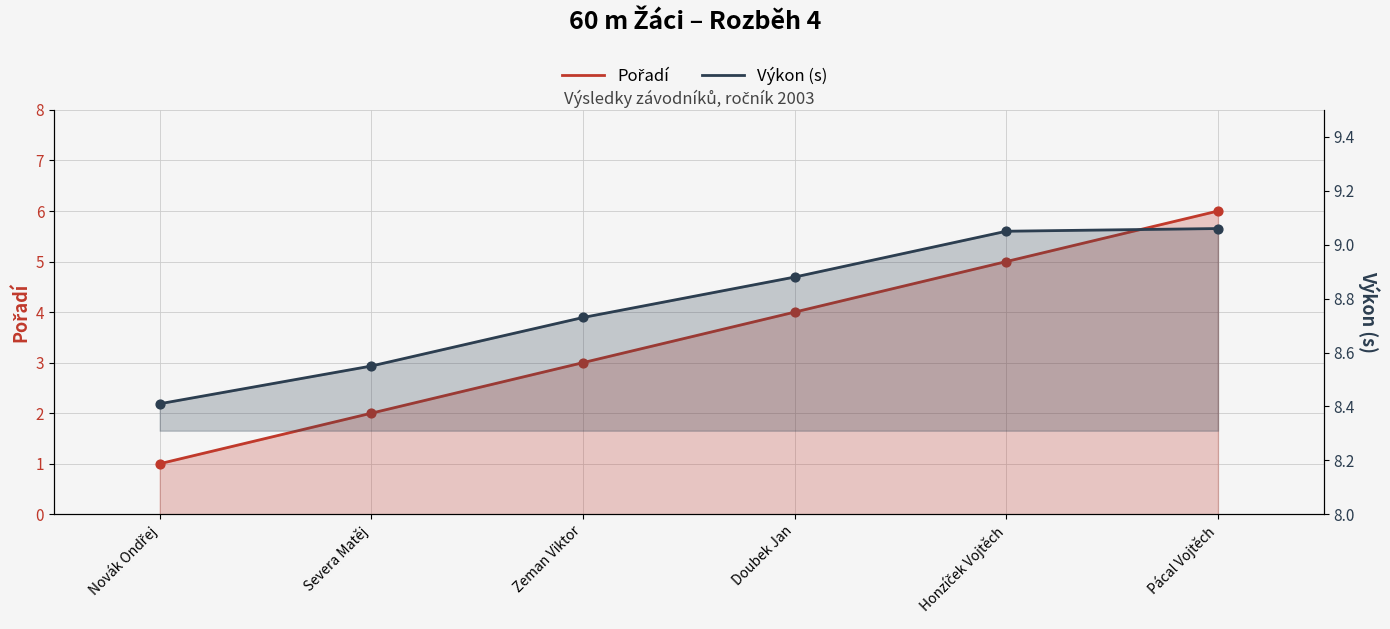

What are all the series names shown in the legend?

Pořadí, Výkon (s)